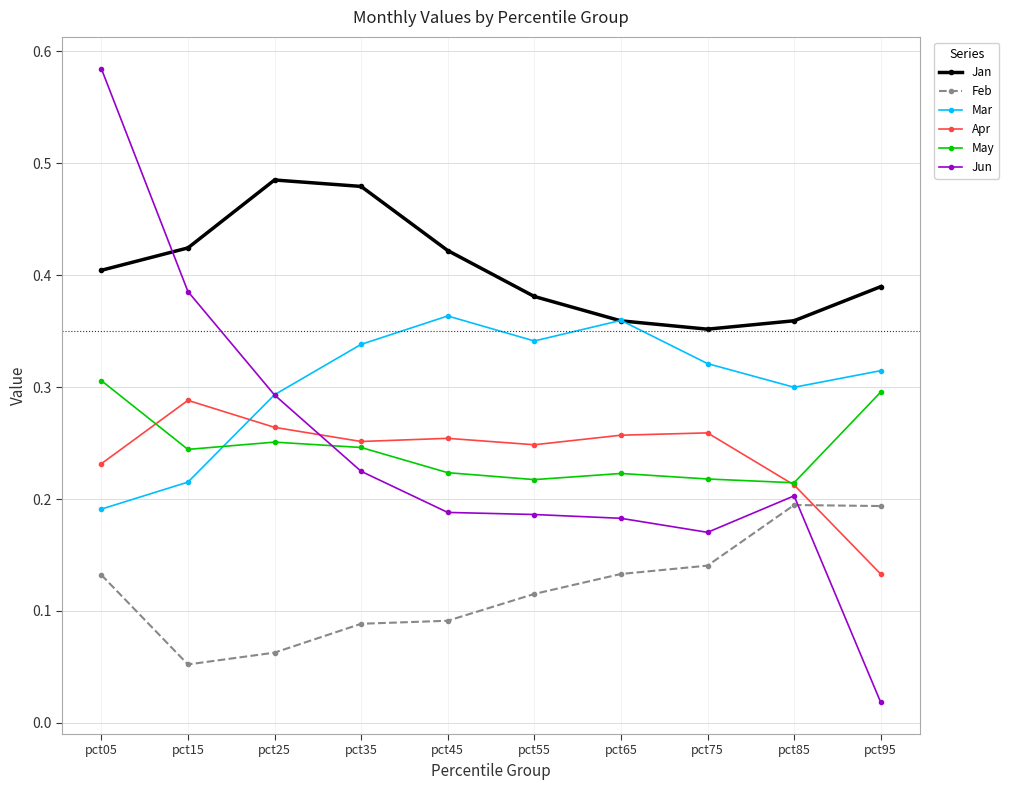

Which label corresponds to the smallest value in the chart?

pct95